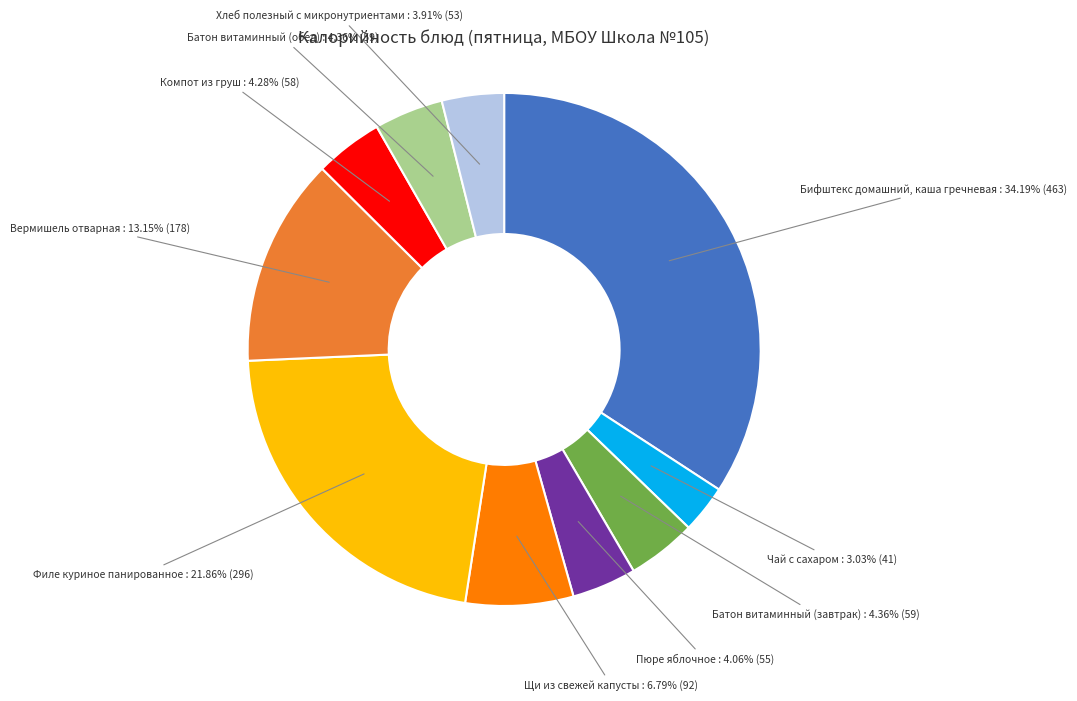

Is there a majority slice in this chart?

No